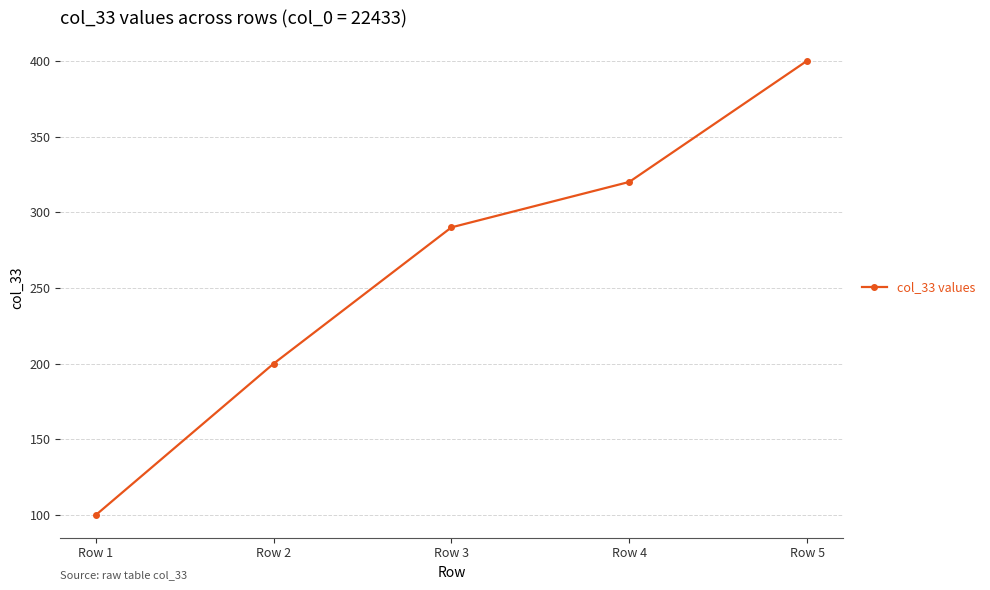

Which has a higher value, Row 3 or Row 2?

Row 3